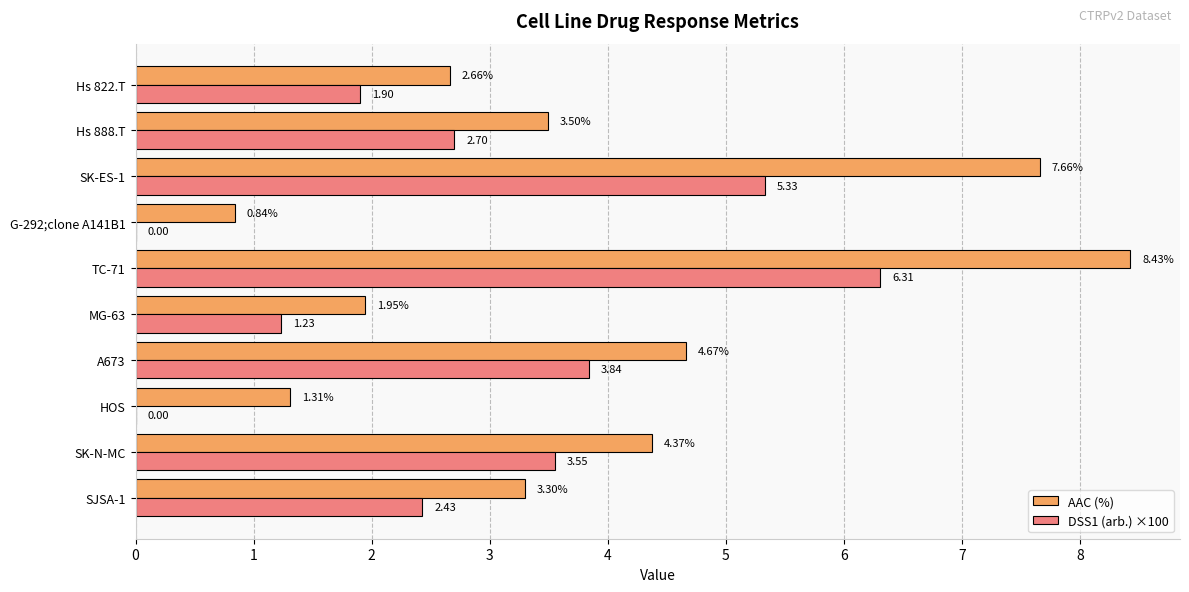

At which label is AAC (%) closest to 4?

SK-N-MC